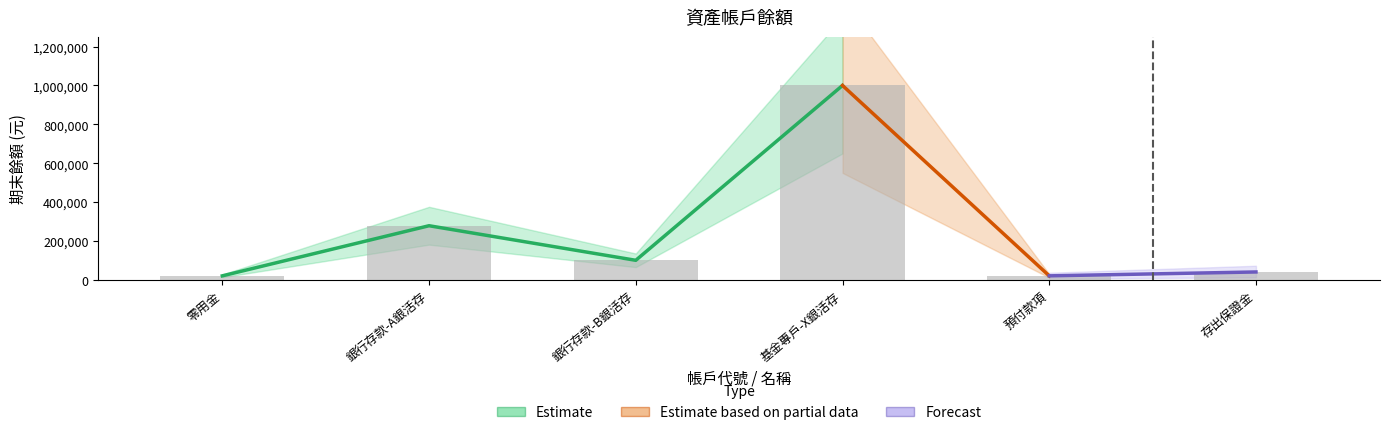

What is the average value?

243000